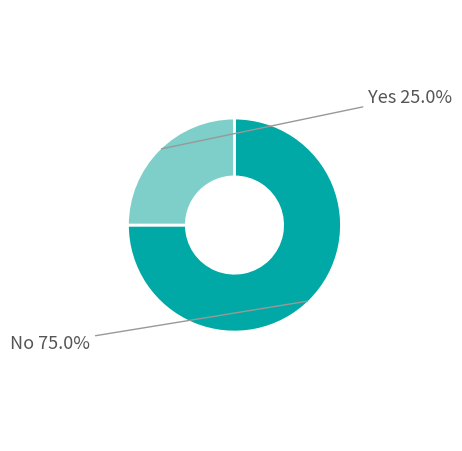

Is there any slice that represents more than half of the pie?

Yes